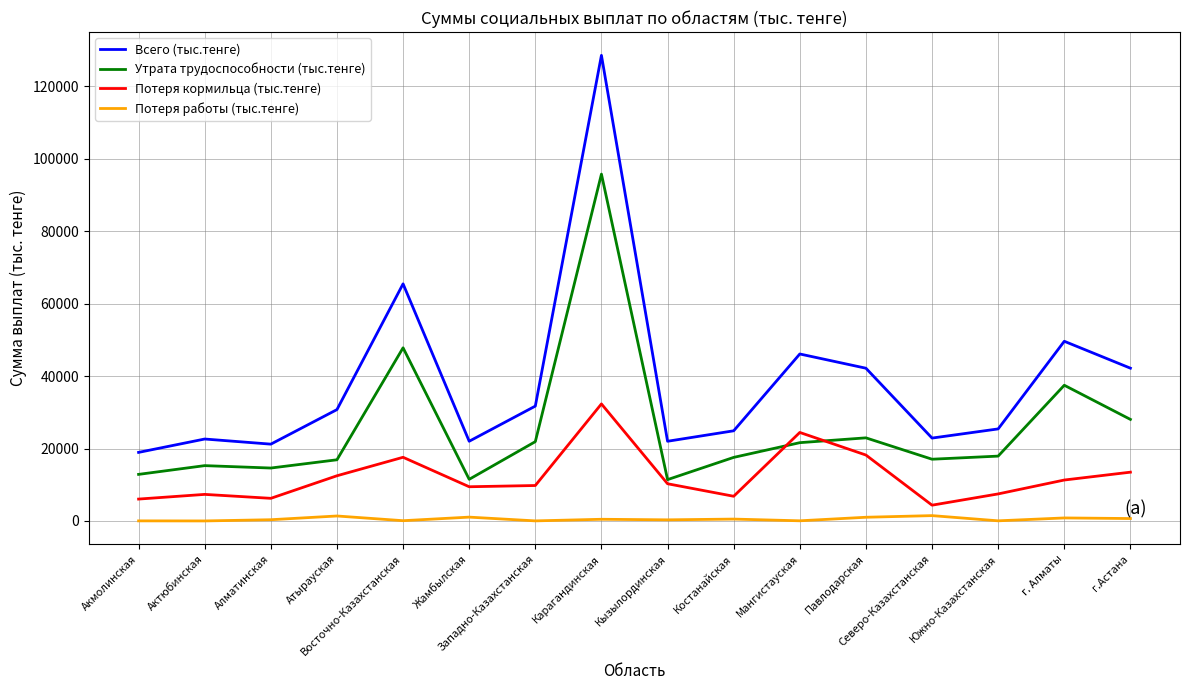

Does the chart have visible grid lines?

Yes